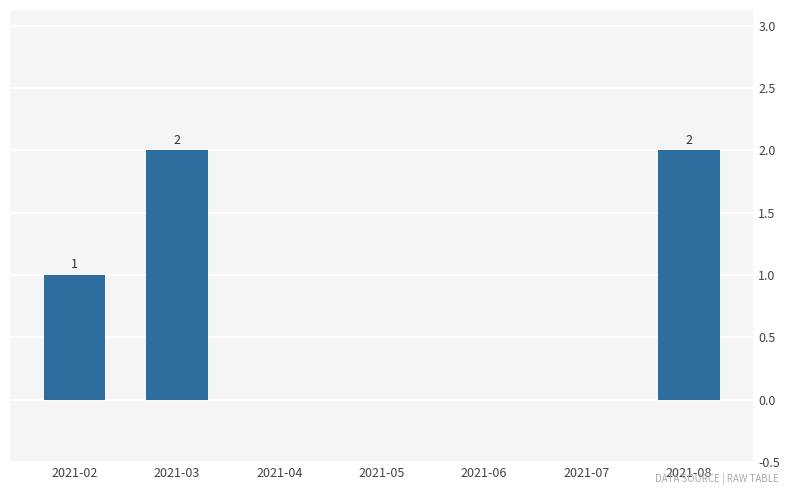

What is the change in value from 2021-04 to 2021-08?

+2